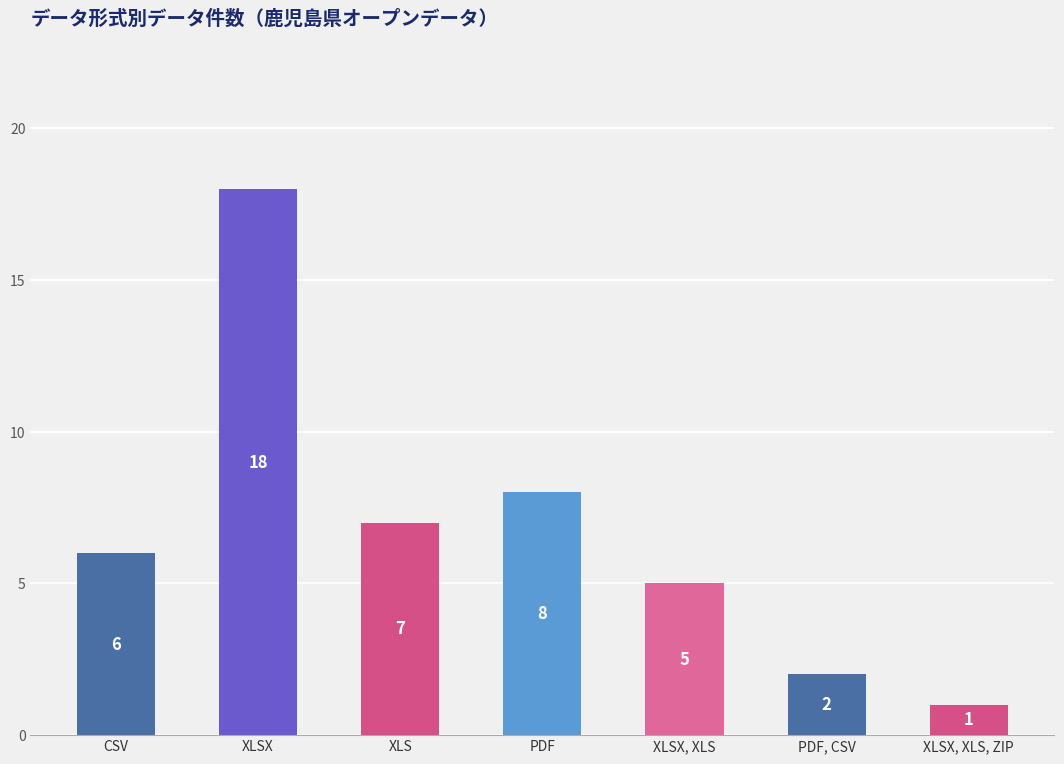

Reading right to left, transcribe all the data shown in this chart.

1	2	5	8	7	18	6